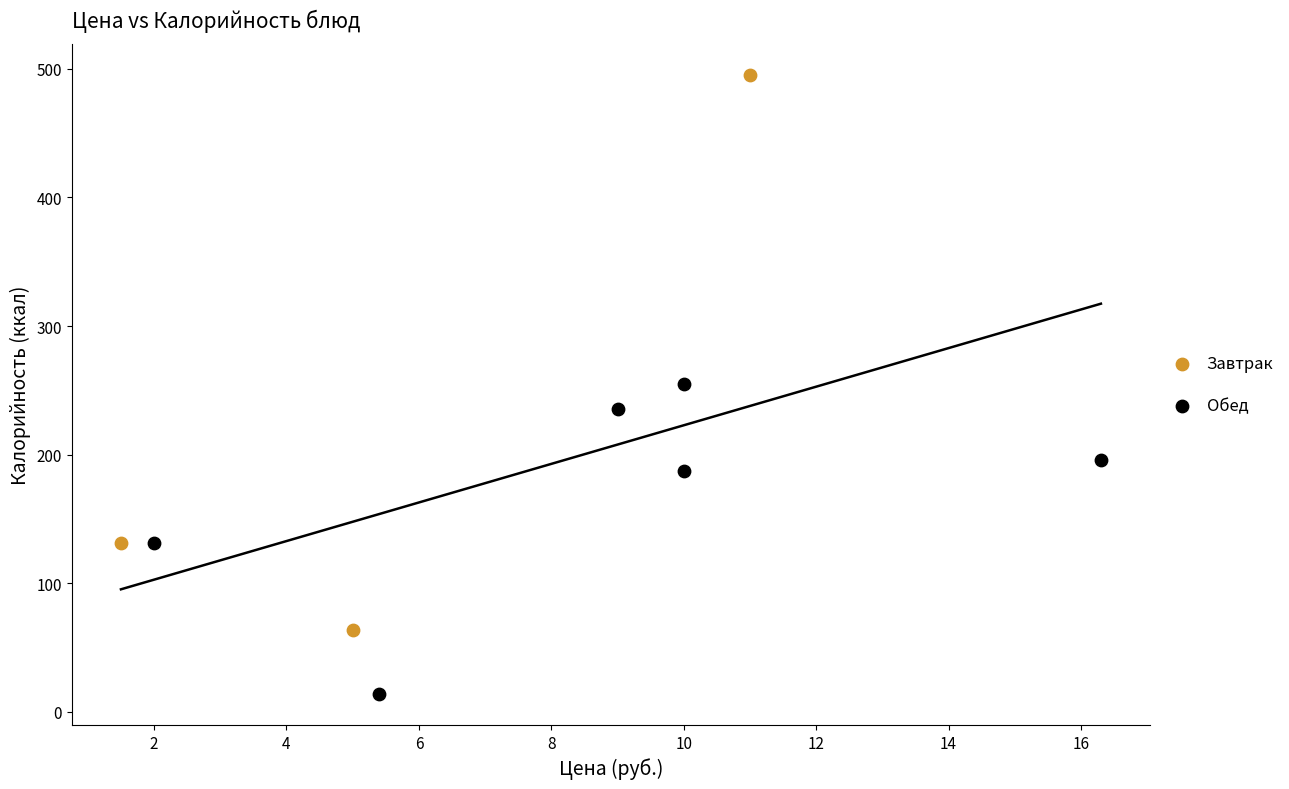

What are all the series names shown in the legend?

Завтрак, Обед